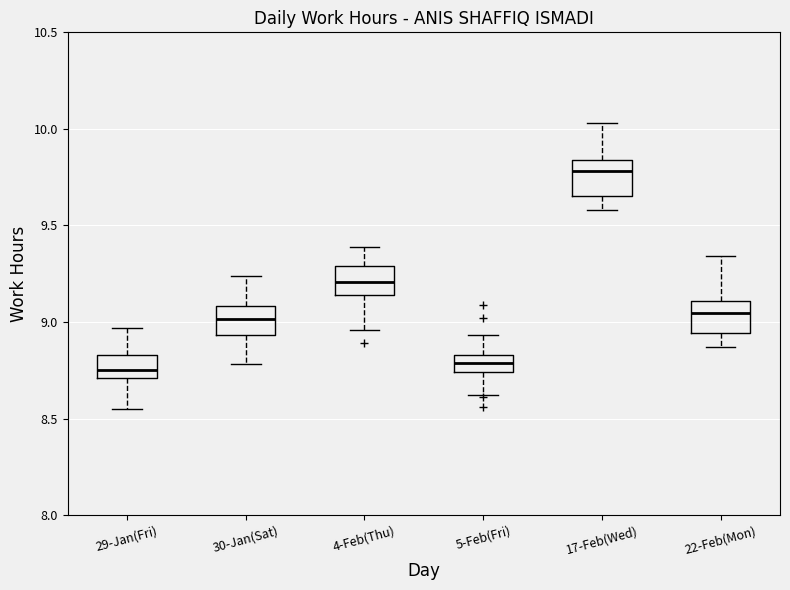

Where is the upper edge of the box for 17-Feb(Wed) on the y-axis? The values are not printed on the chart, so give them approximately, as read against the axis.

9.85